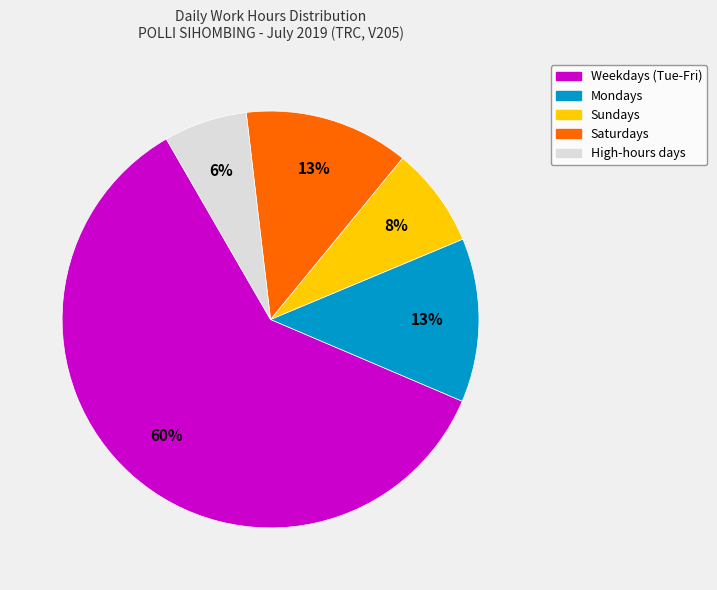

Which has a higher value, High-hours days or Mondays?

Mondays